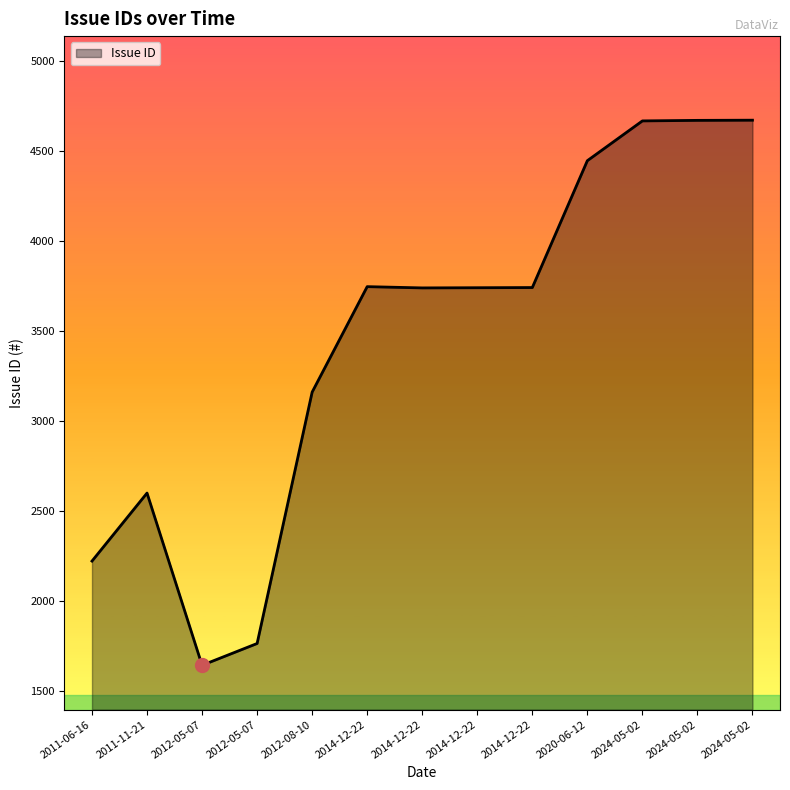

True or false: the data shows 3740 at 2014-12-22.

True